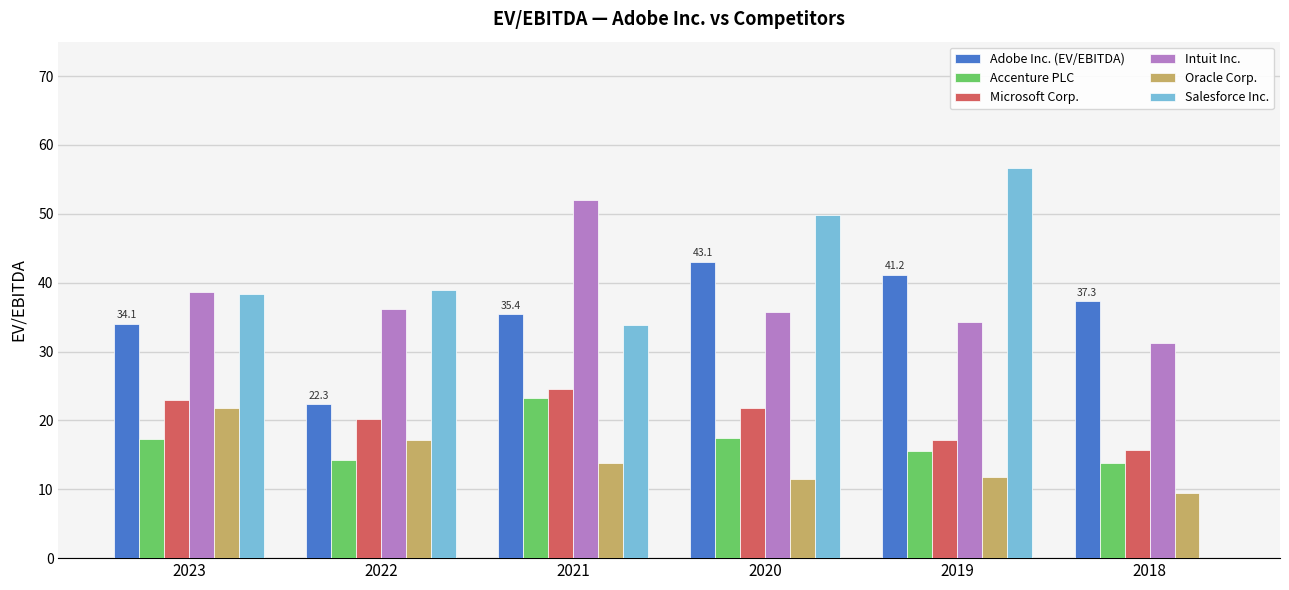

Between 2019 and 2018, which series saw the biggest shift?

Salesforce Inc.